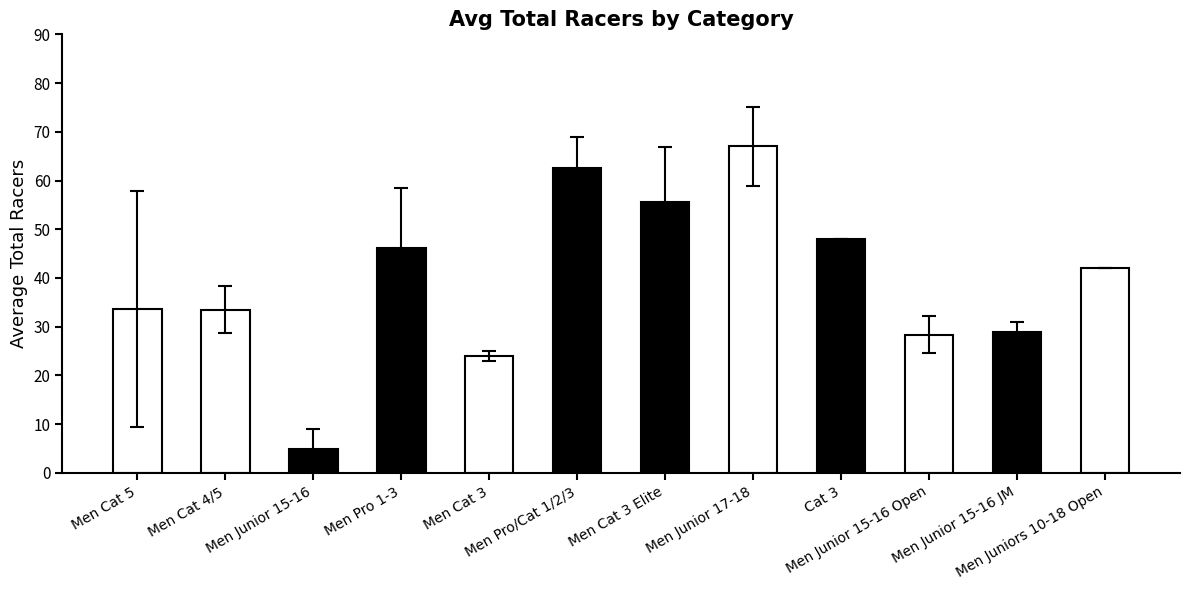

What is the approximate value at Men Junior 15-16?

5.0